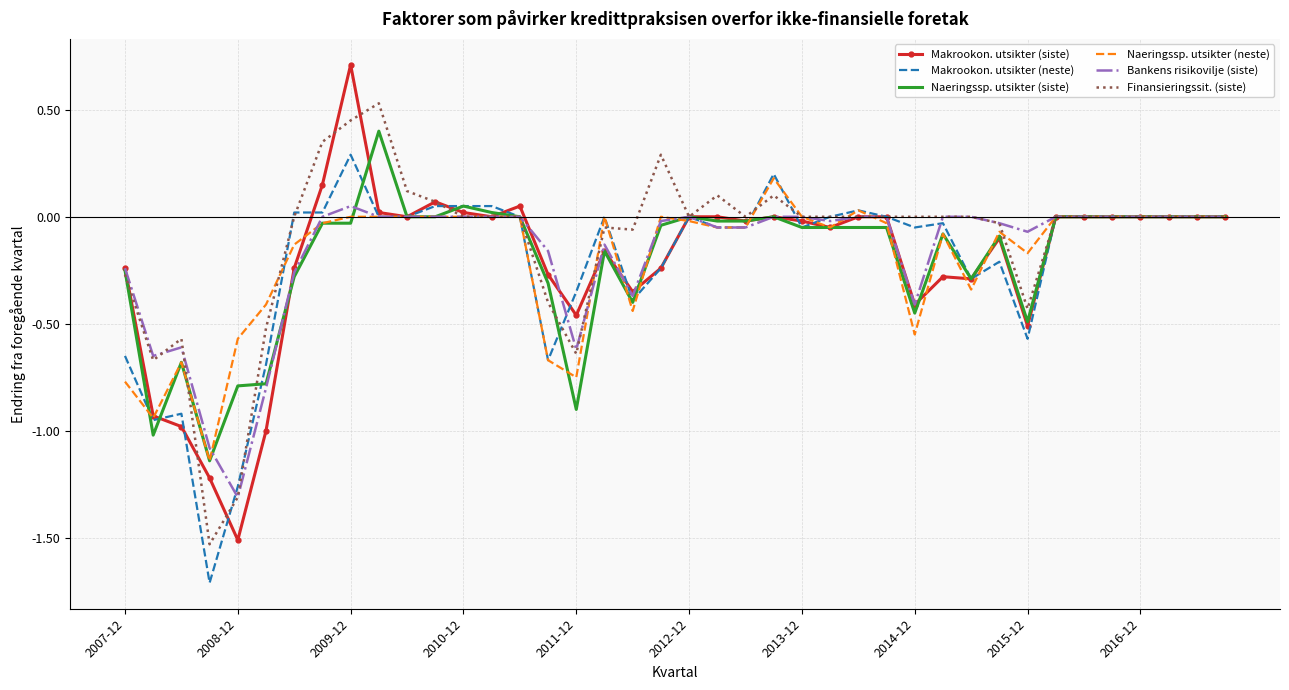

What are all the series names shown in the legend?

Makrookon. utsikter (siste), Makrookon. utsikter (neste), Naeringssp. utsikter (siste), Naeringssp. utsikter (neste), Bankens risikovilje (siste), Finansieringssit. (siste)